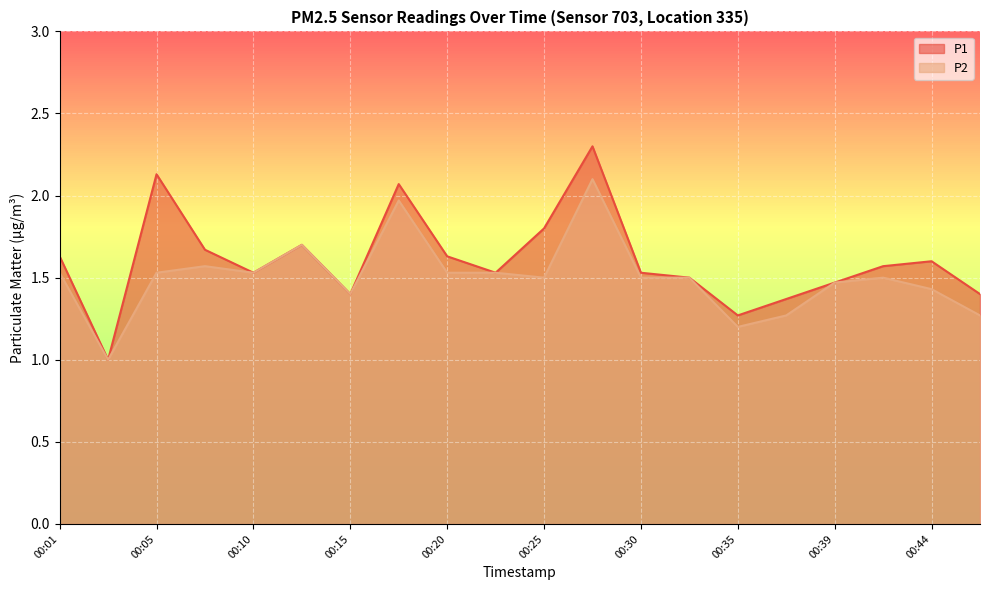

How many values in the P1 series exceed 1?

19